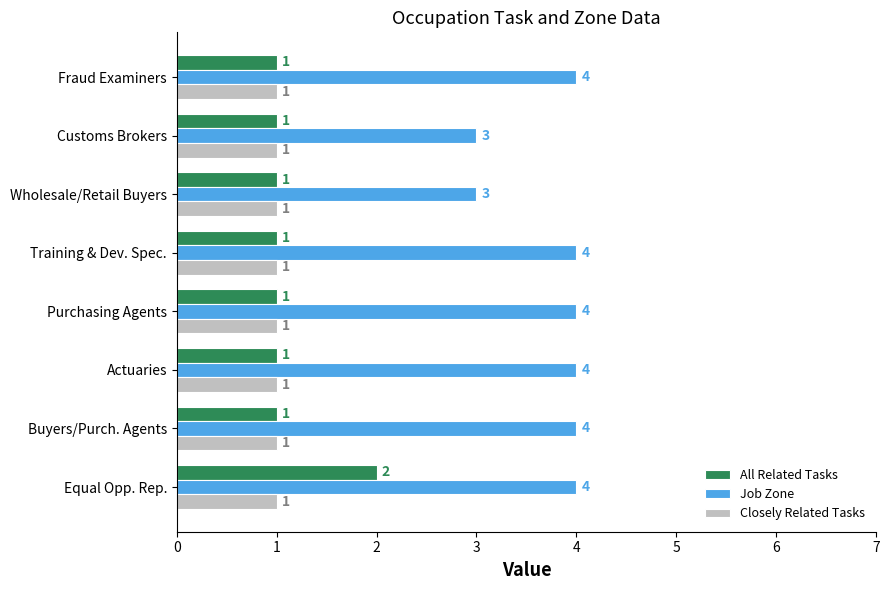

List the series in order of their peak value, highest first.

Job Zone, All Related Tasks, Closely Related Tasks